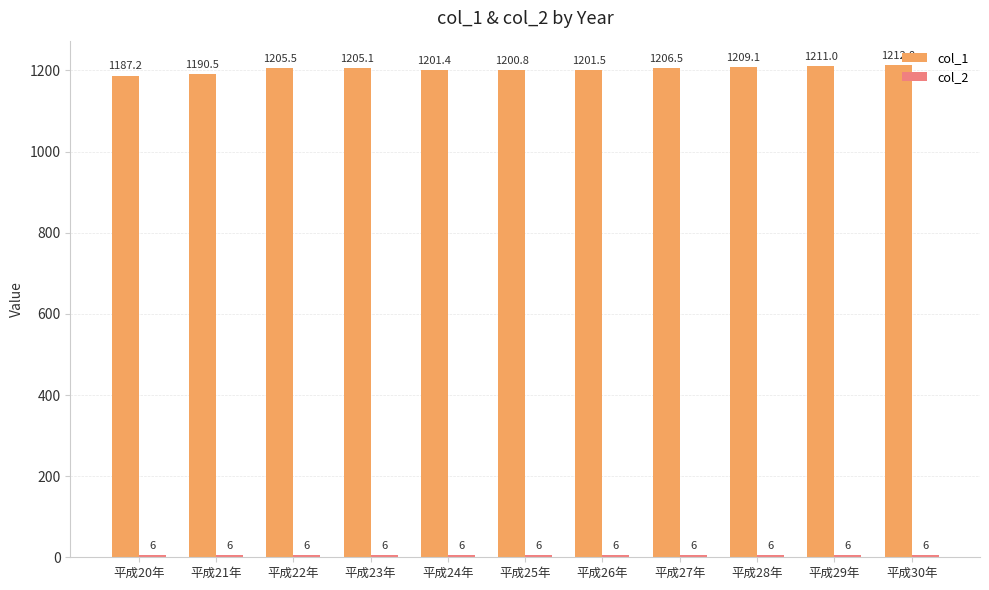

What is the greatest value displayed?

1212.8